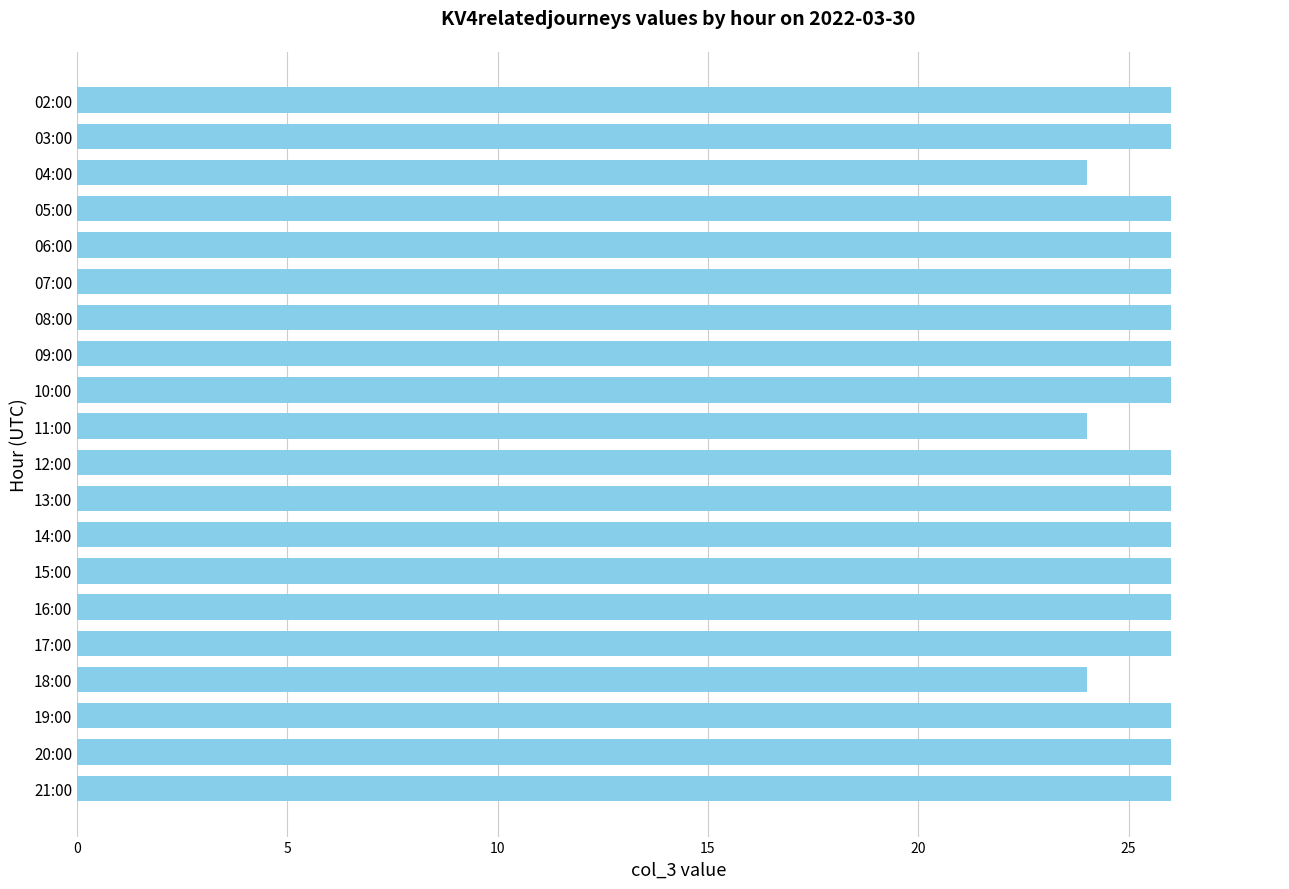

What position from the bottom is 08:00?

14